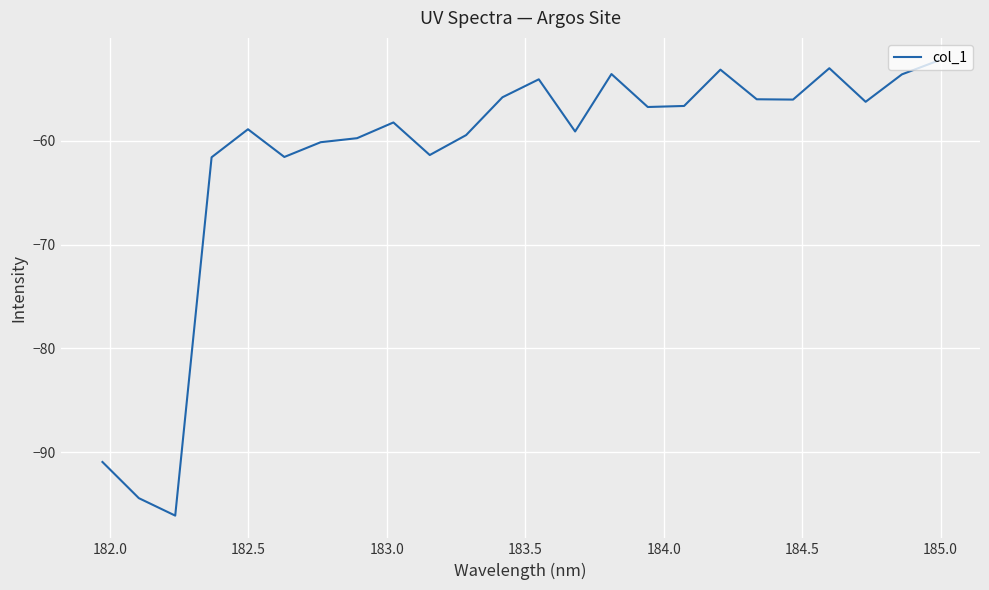

How many interior local valleys (lower than both neighbors) does the data have?

7